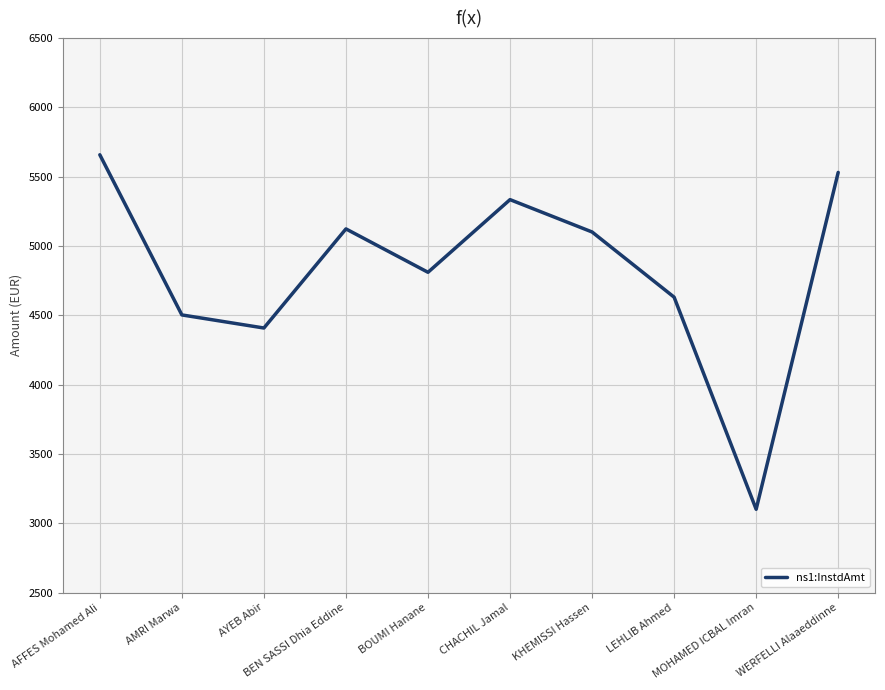

The value at BOUMI Hanane is 4810.6. True or false?

True